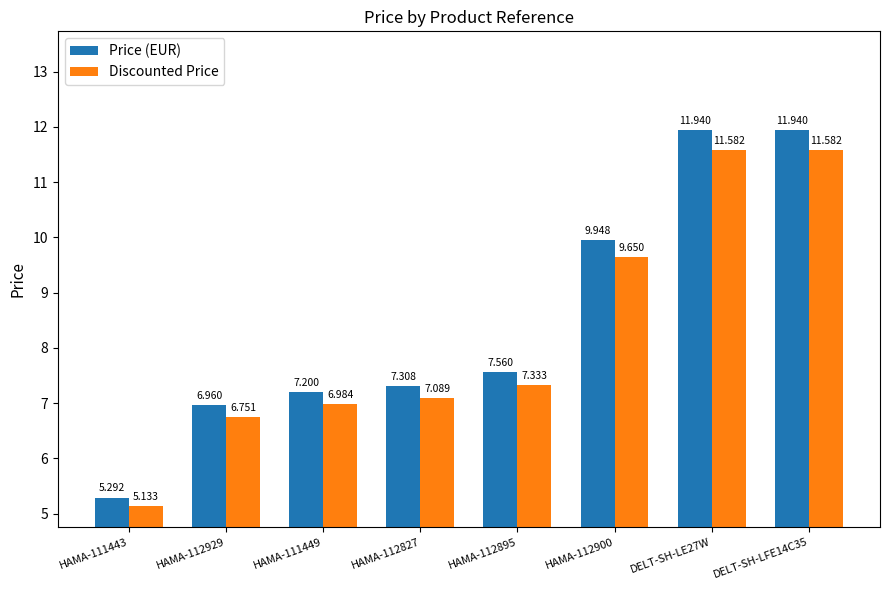

True or false: Discounted Price has a value of 7.0 at HAMA-111449.

True